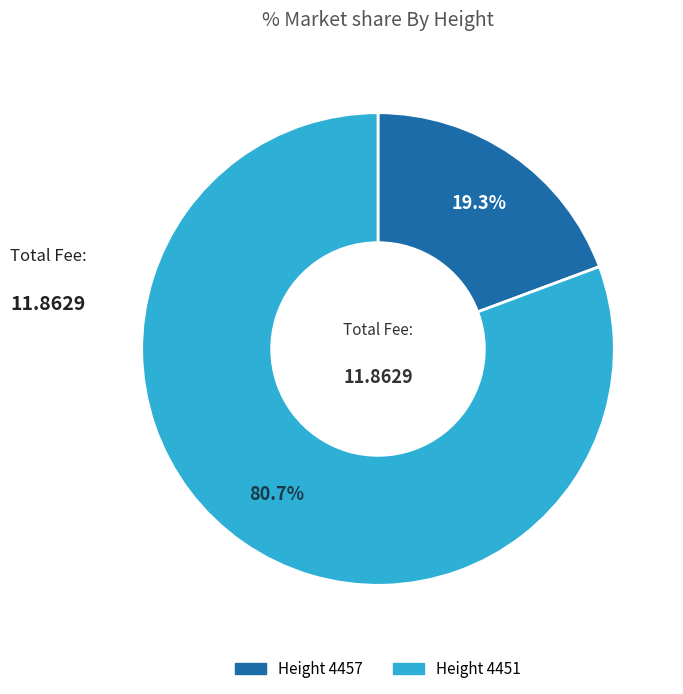

Does any single category account for the majority?

Yes